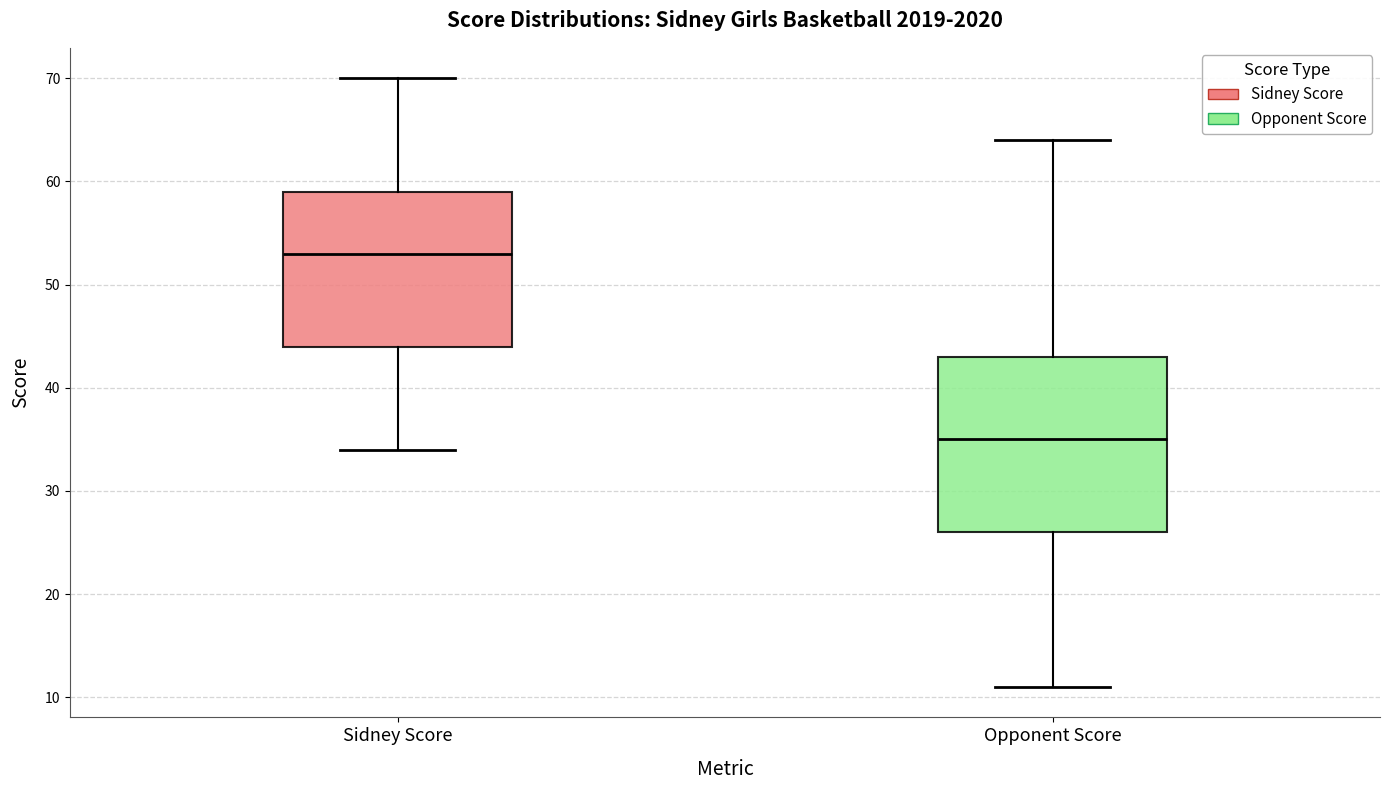

Which box has the lowest median line?

Opponent Score